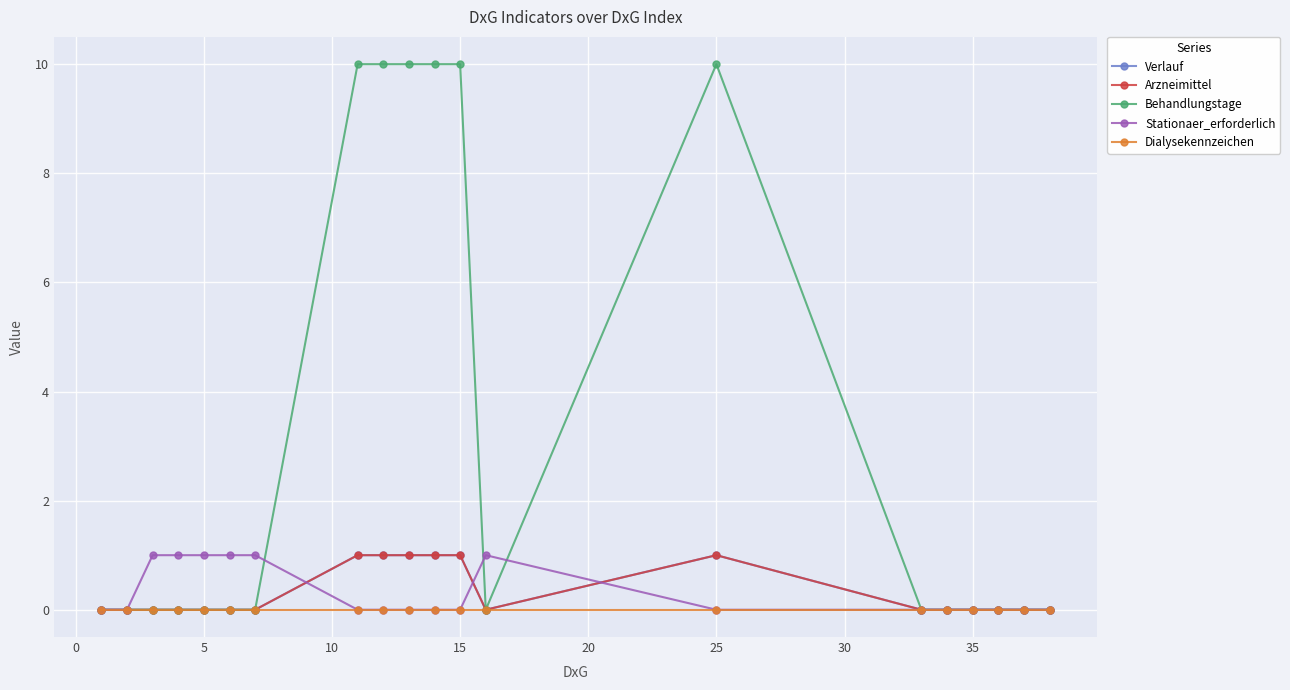

Does the chart have visible grid lines?

Yes